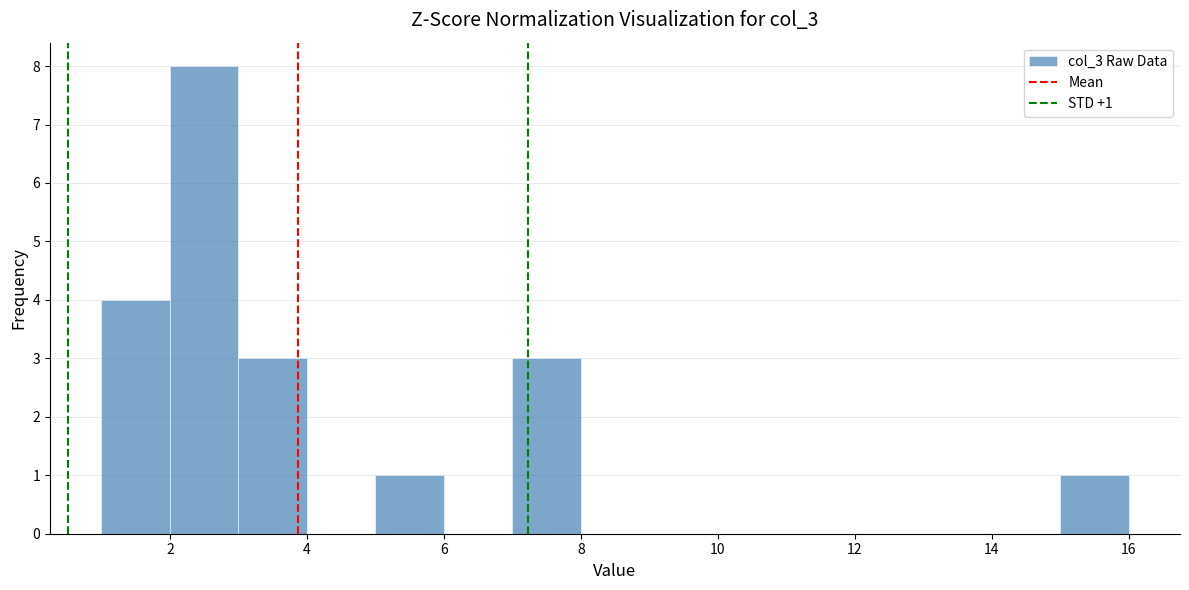

Over which range of the x-axis is the bar tallest?

2 to 3